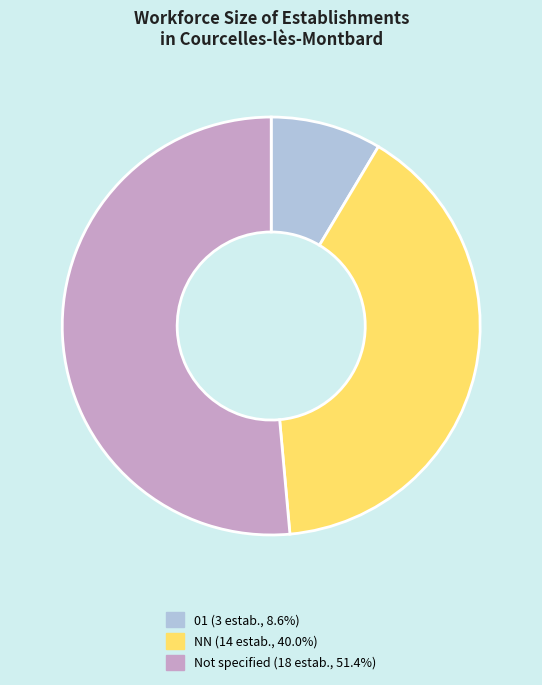

Is there any slice that represents more than half of the pie?

Yes